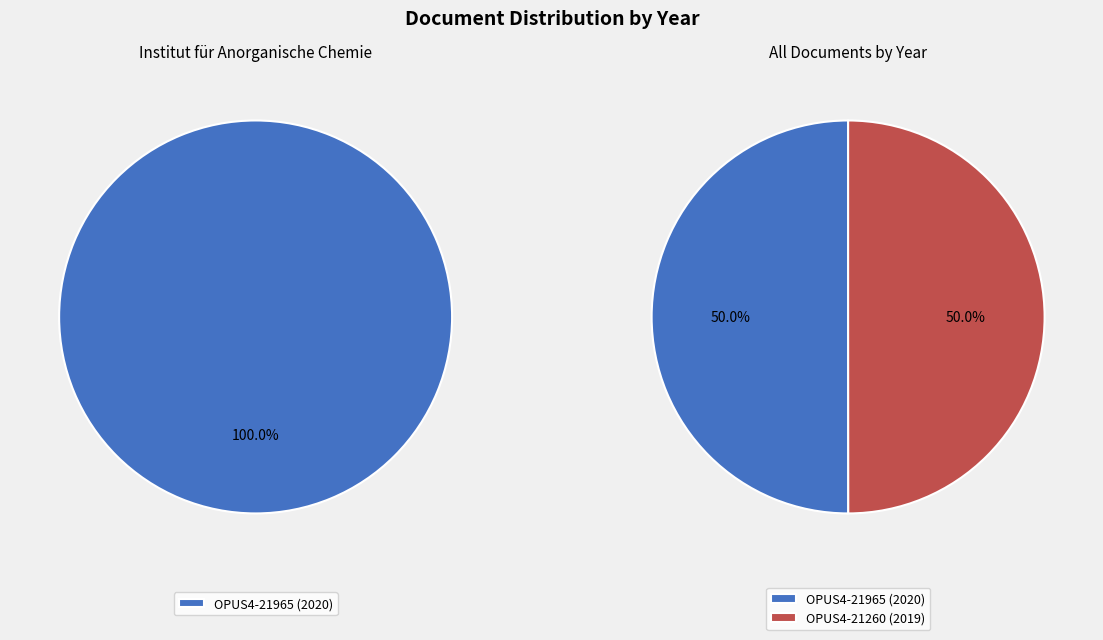

Between OPUS4-21260 (2019) and OPUS4-21965 (2020), which is larger?

OPUS4-21965 (2020)